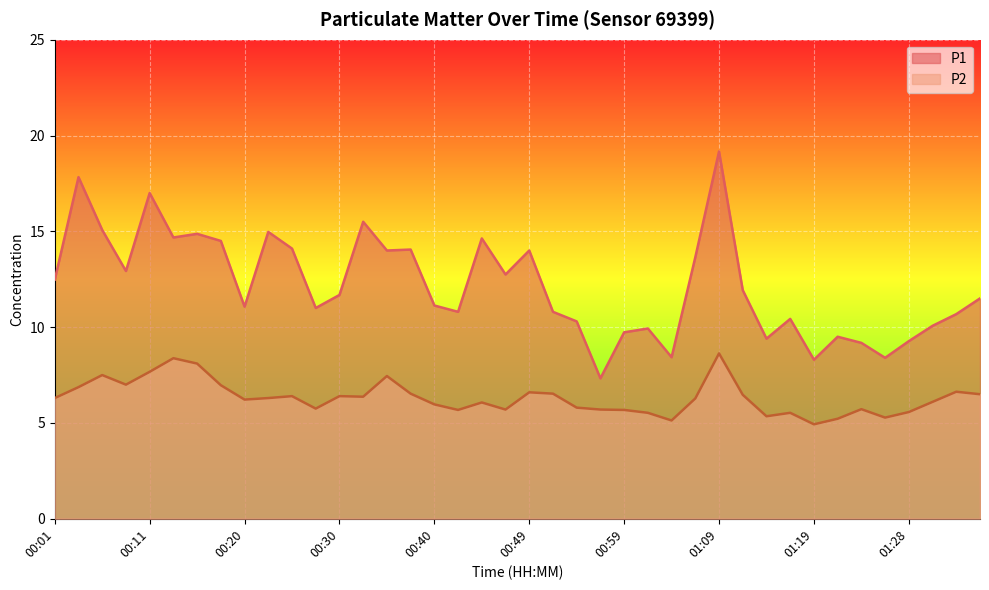

The value of P1 at 00:06 is 15.1. True or false?

True